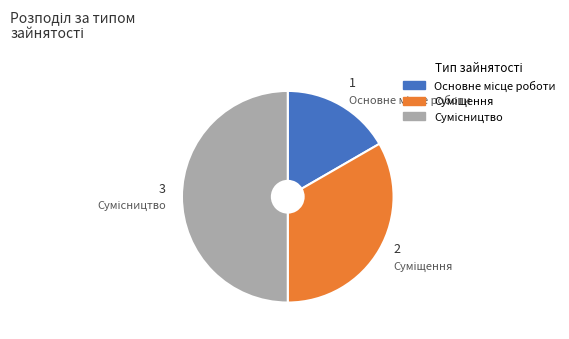

To the nearest percent, what is the combined percentage of Суміщення and Сумісництво?

83%